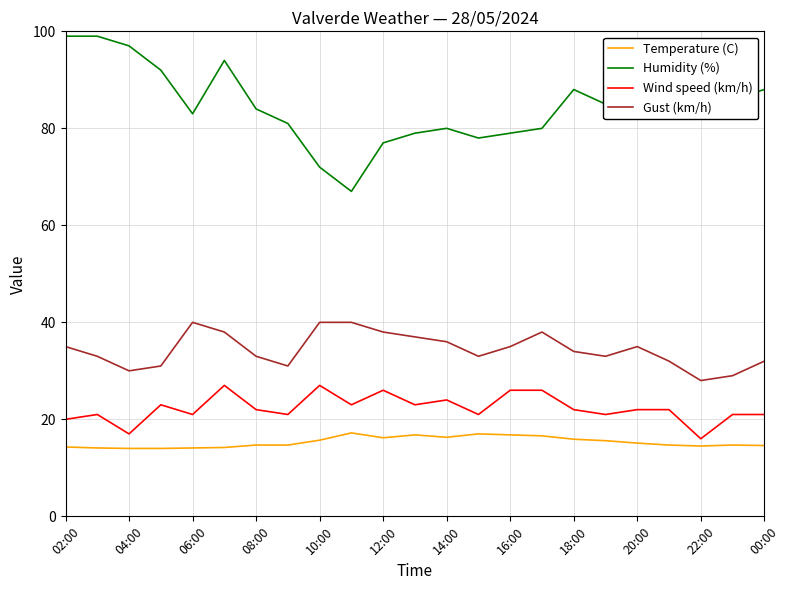

What are all the series names shown in the legend?

Temperature (C), Humidity (%), Wind speed (km/h), Gust (km/h)